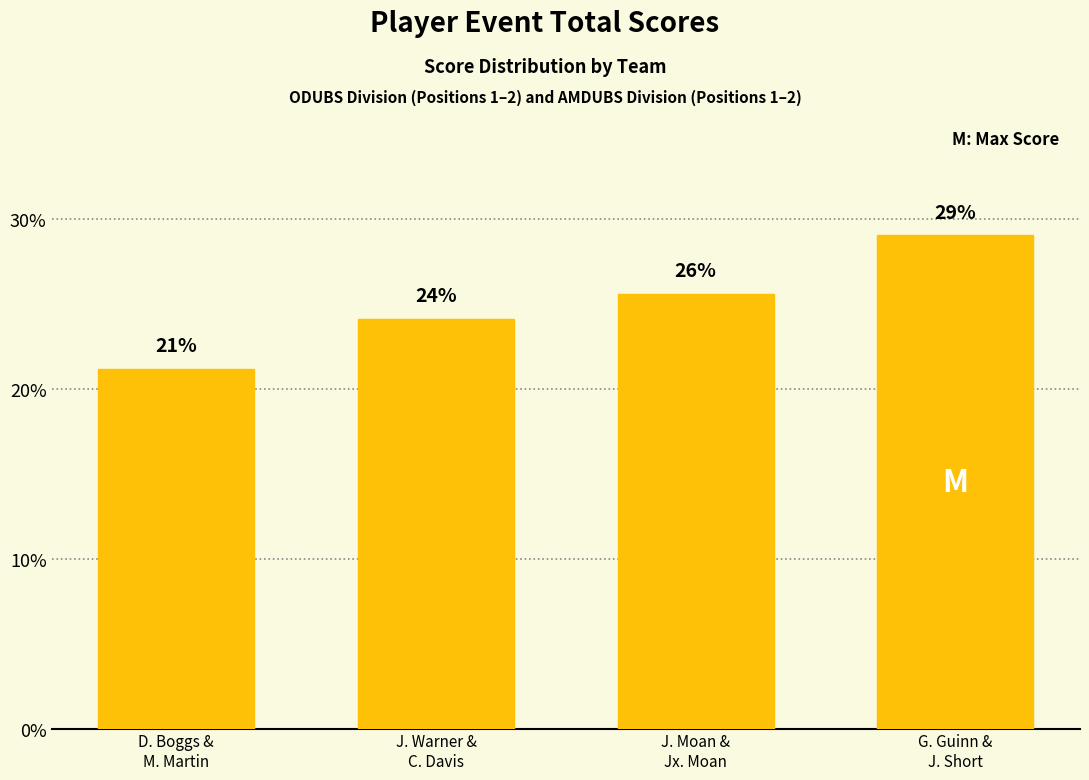

What is the difference between the values at D. Boggs &
M. Martin and J. Warner &
C. Davis?

3.0